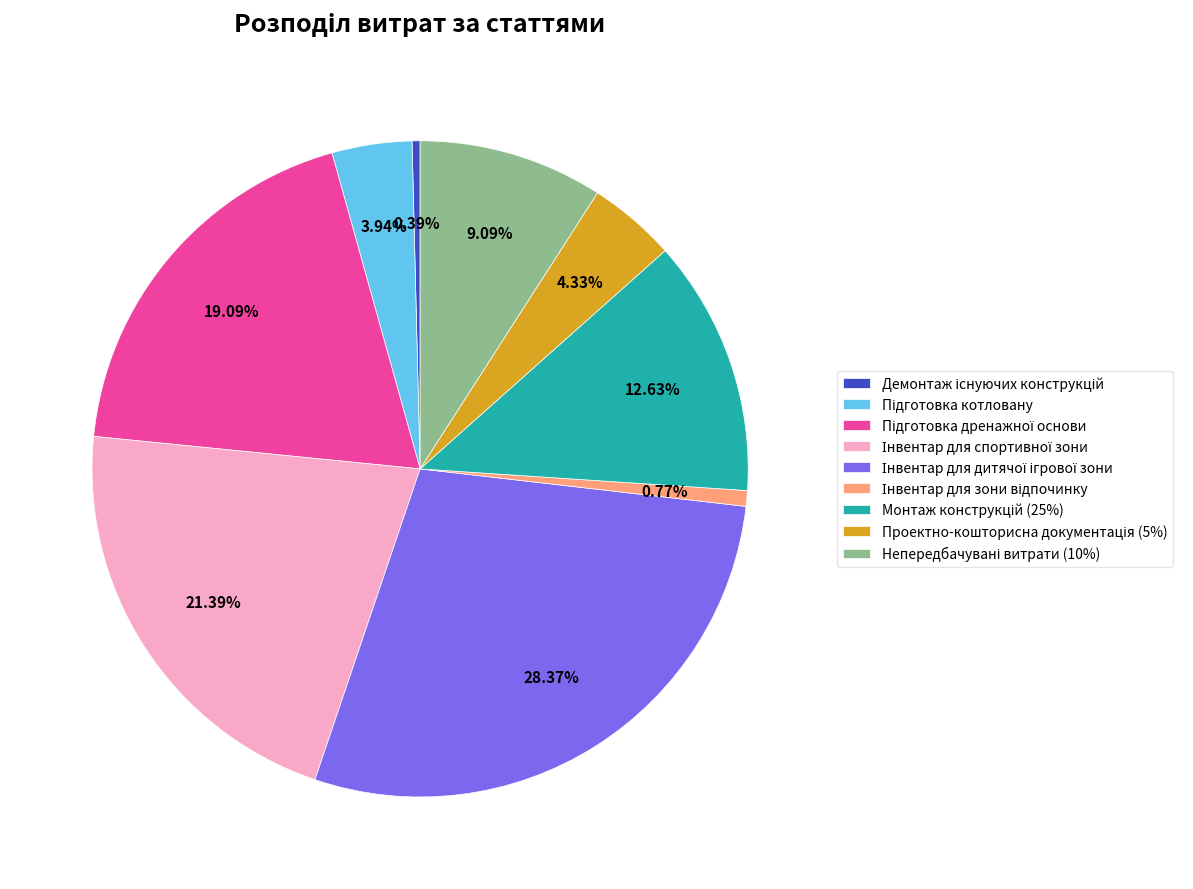

Does any single category account for the majority?

No